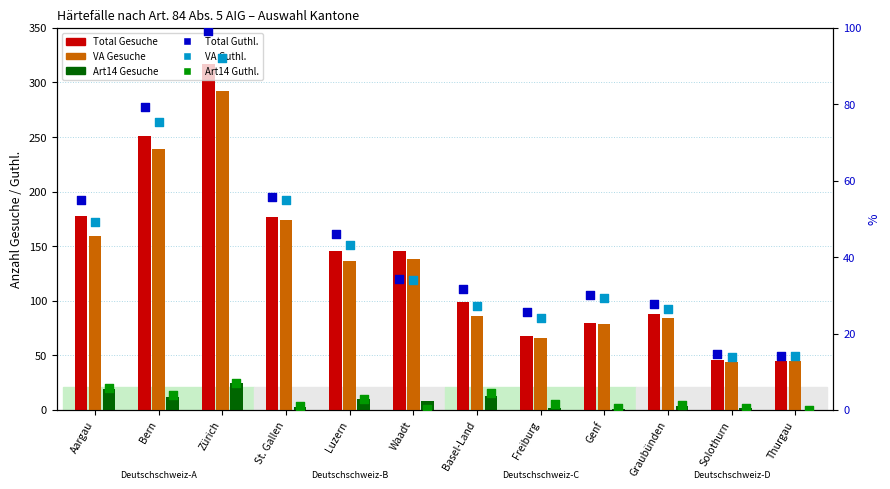

What is the total value across all series at Genf?

219.9